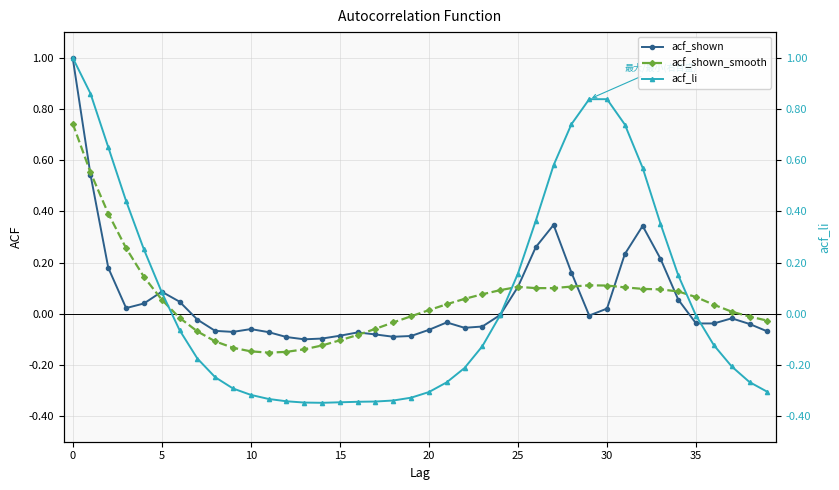

Does the chart have visible grid lines?

Yes